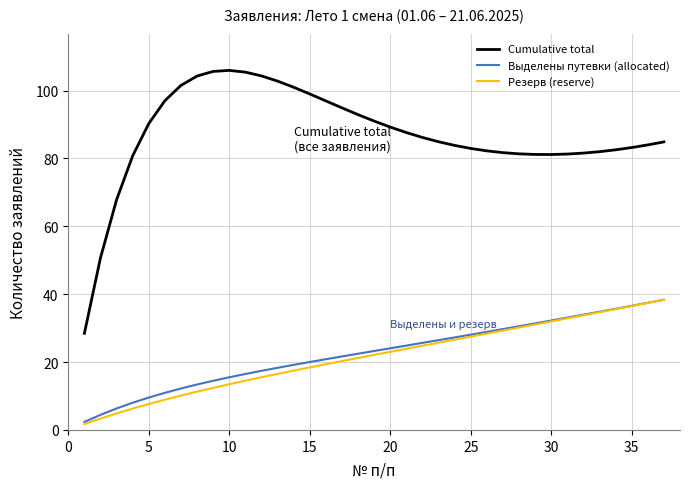

What is the greatest value displayed?

106.0